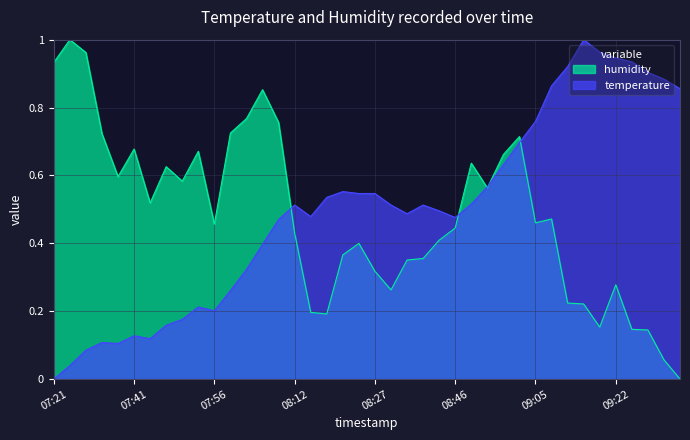

Where is humidity nearest to the value 0?

09:34